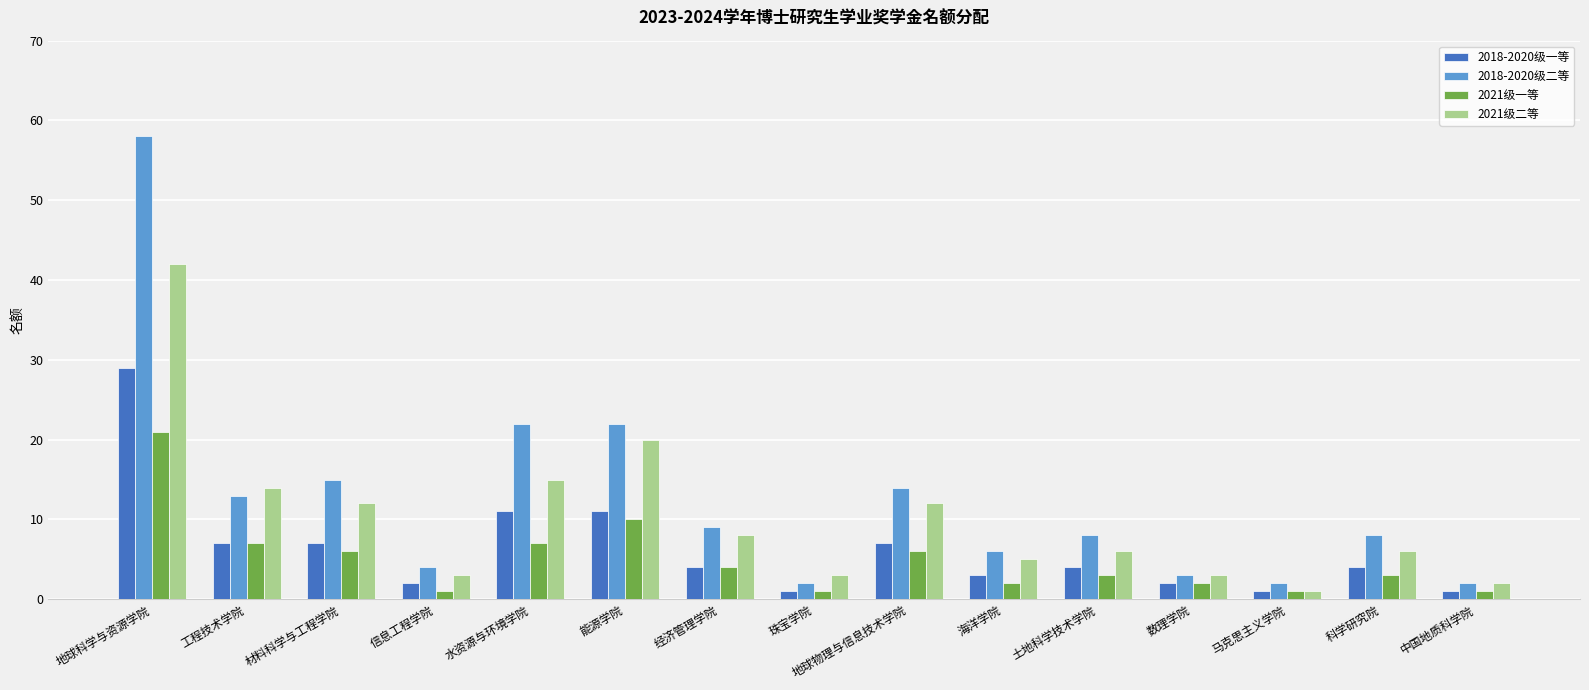

What is the difference between the highest and lowest values at 经济管理学院?

5